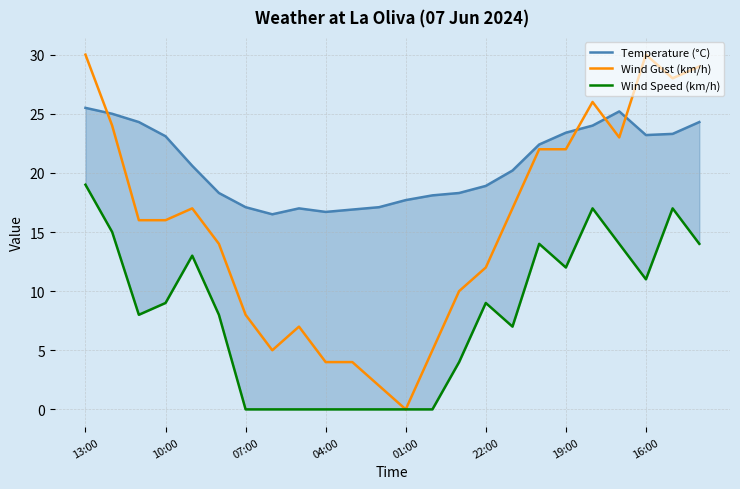

Is it true that Wind Speed (km/h) equals 17.4 at 19:00?

False